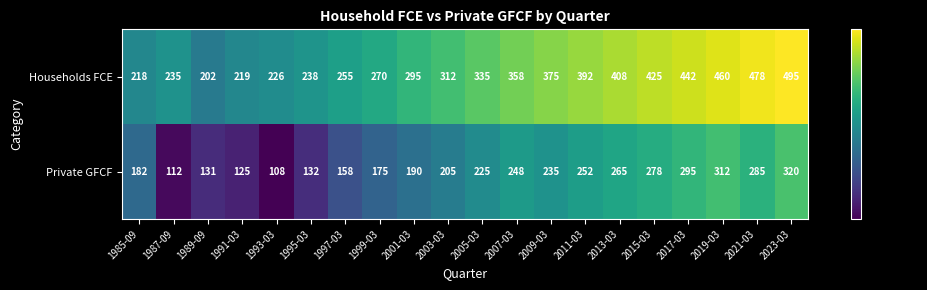

What is the difference between the highest and lowest values at 1987-09?

123